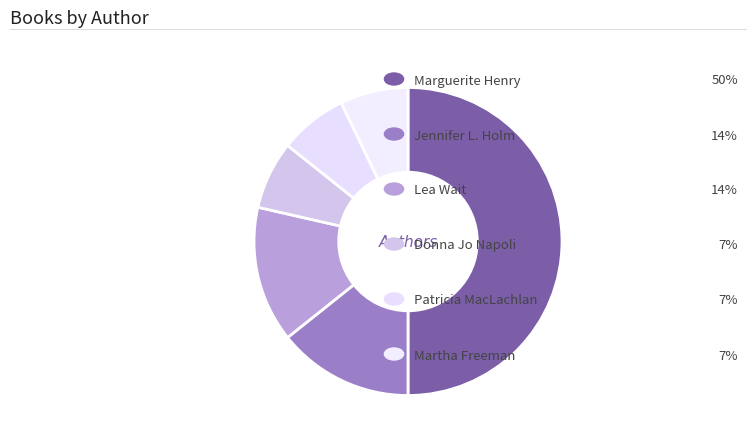

How many segments does this pie chart have?

6